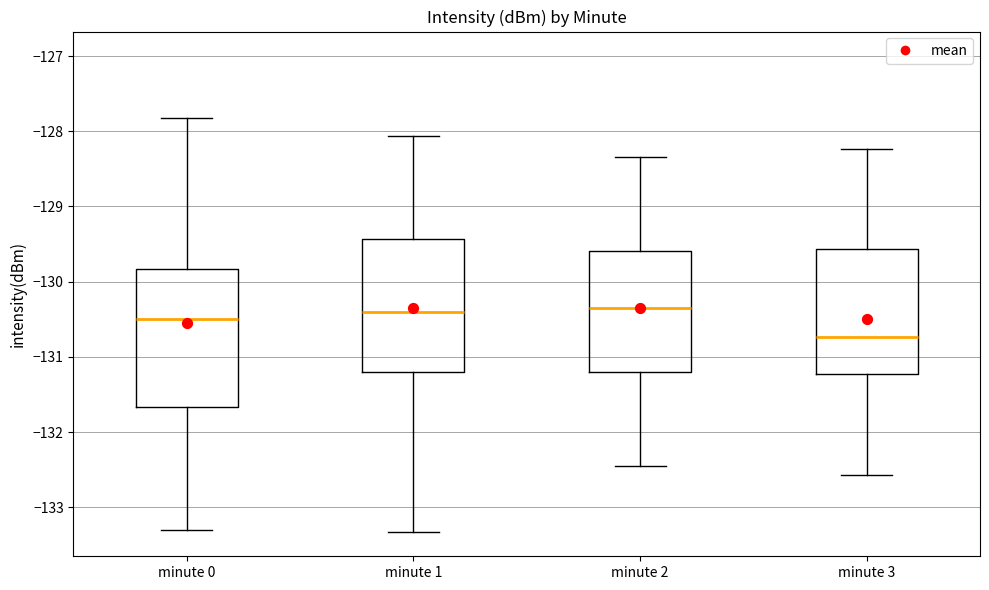

Where is the lower edge of the box for minute 0 on the y-axis? The values are not printed on the chart, so give them approximately, as read against the axis.

-131.7